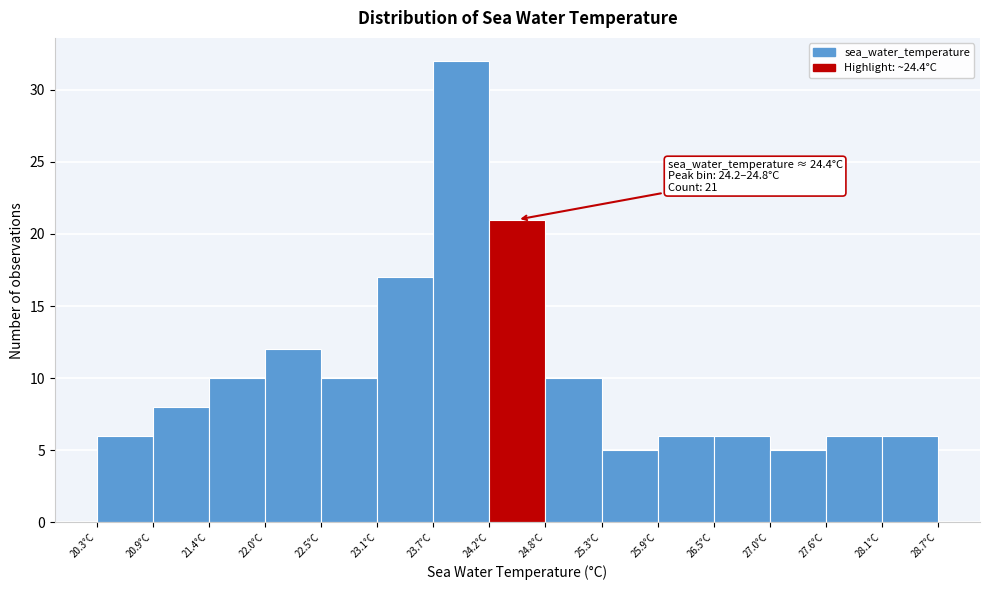

Over which range of the x-axis is the bar tallest?

23.66 to 24.22